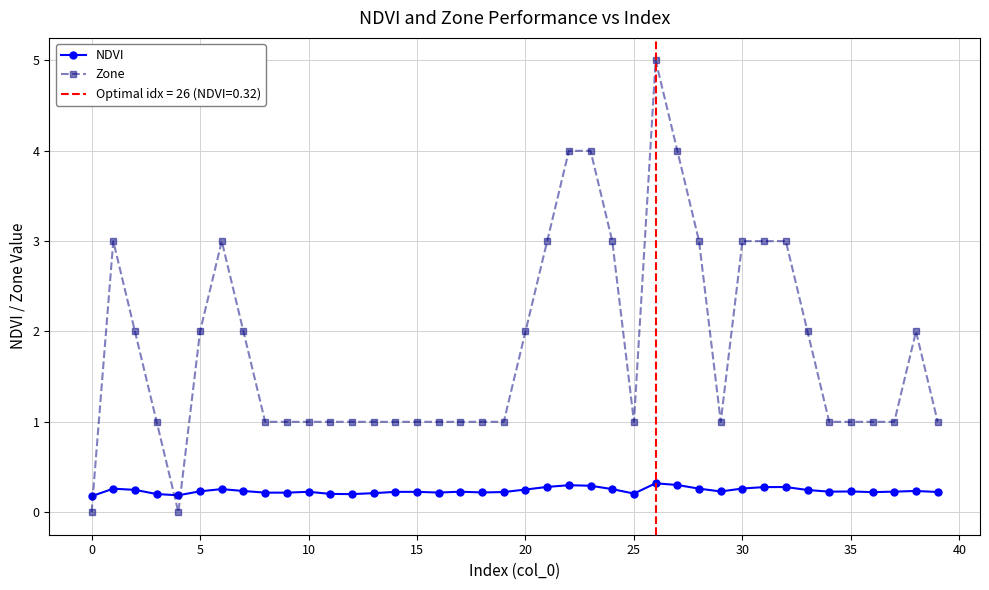

What is the label of the 11th point from the right?

29